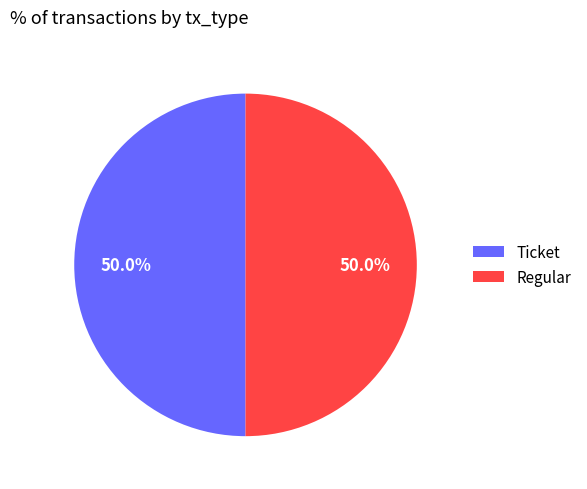

Is the sum of Ticket and Regular greater than half?

Yes